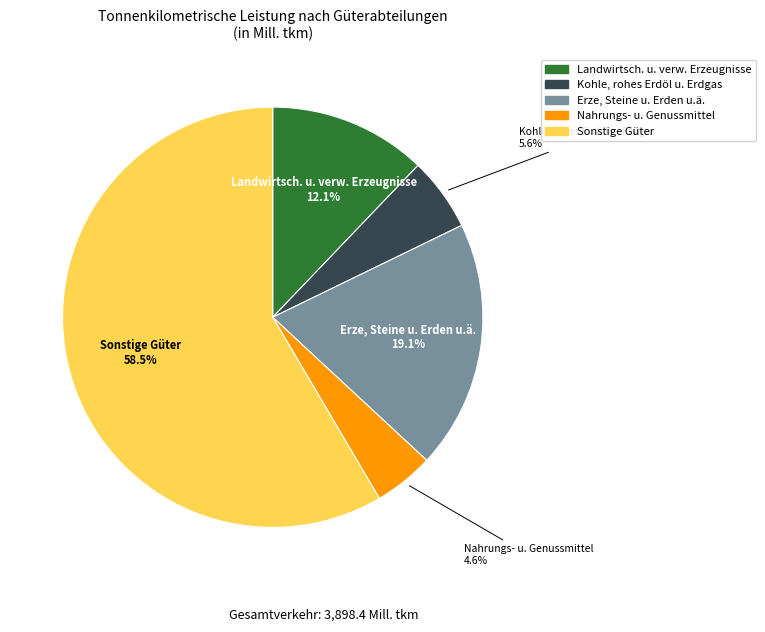

Does any single category account for the majority?

Yes